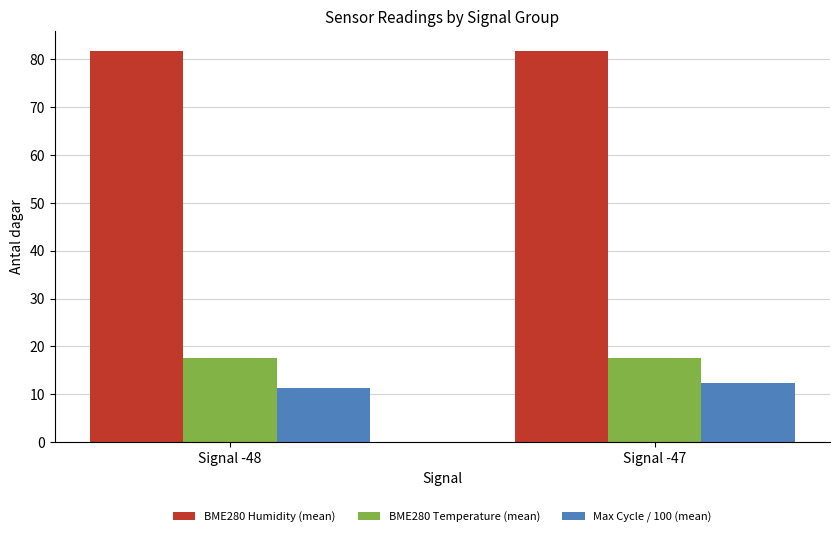

Are the bars horizontal?

No